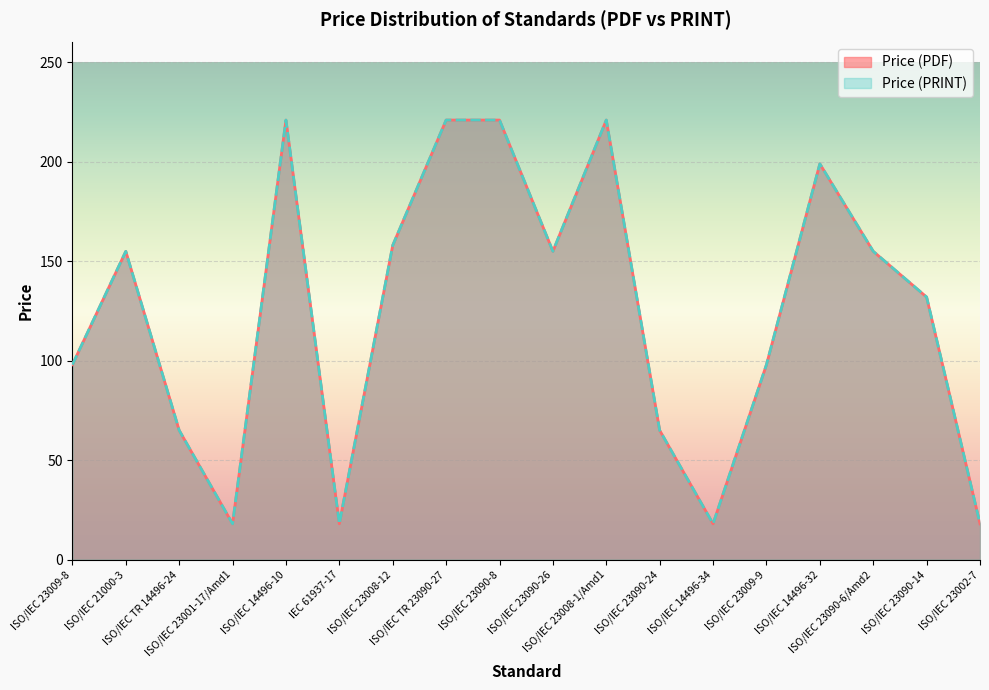

What position from the left is ISO/IEC 21000-3?

2